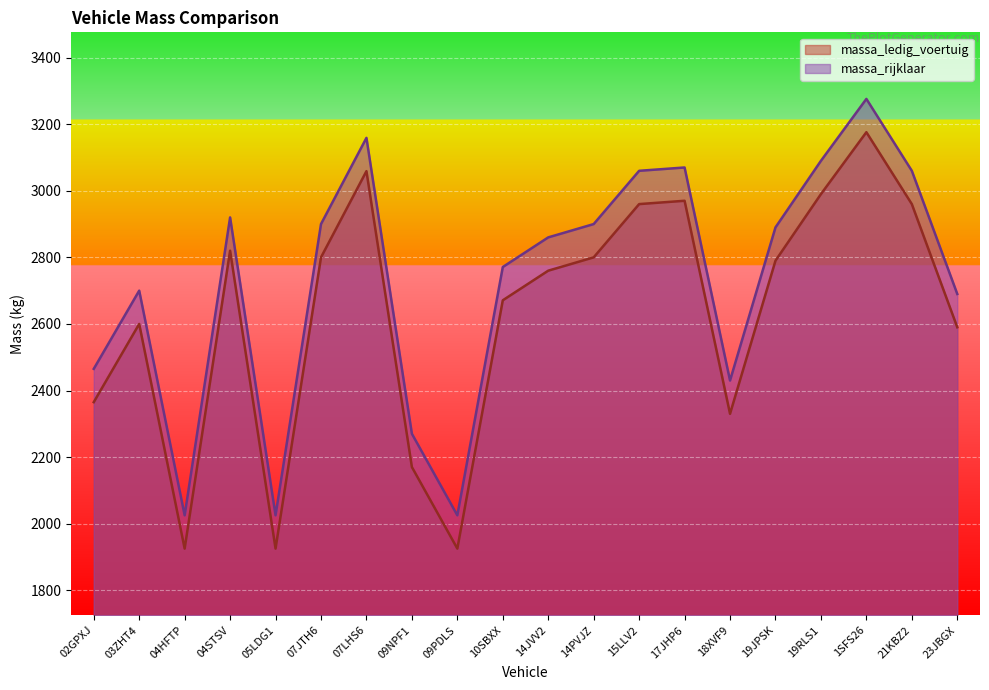

What is the difference between the maximum and second lowest values in the massa_rijklaar series?

1251